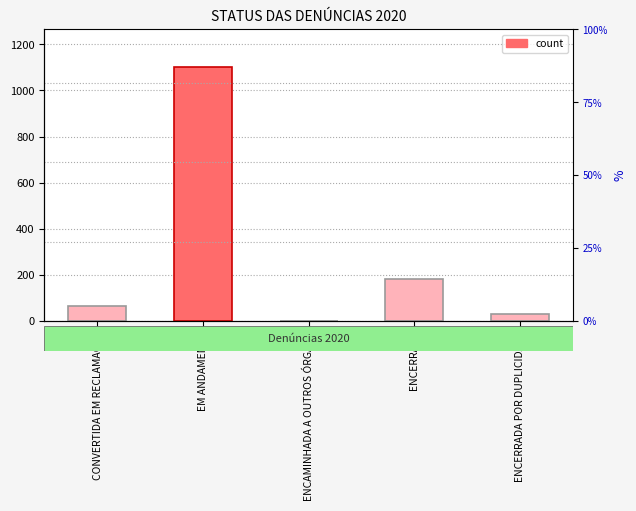

Reading left to right, transcribe all the data shown in this chart.

63	1100	0	180	32